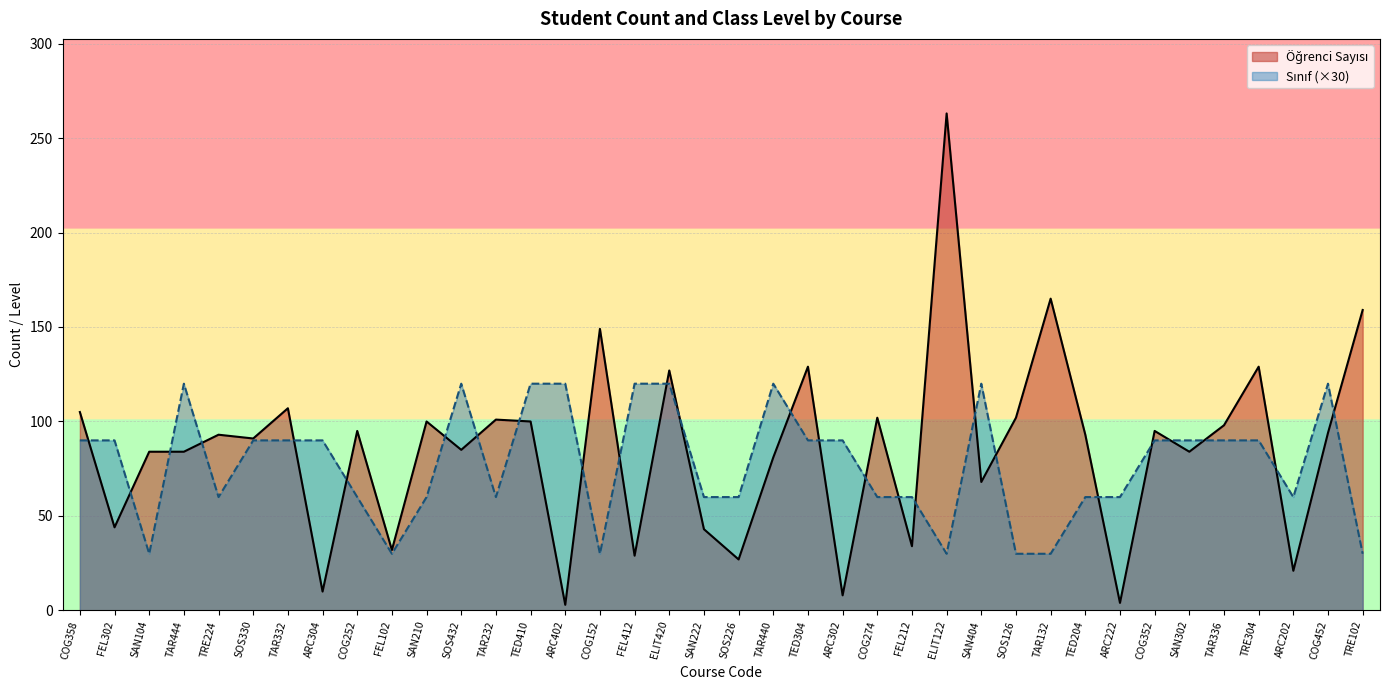

Count the number of data series in this chart.

2